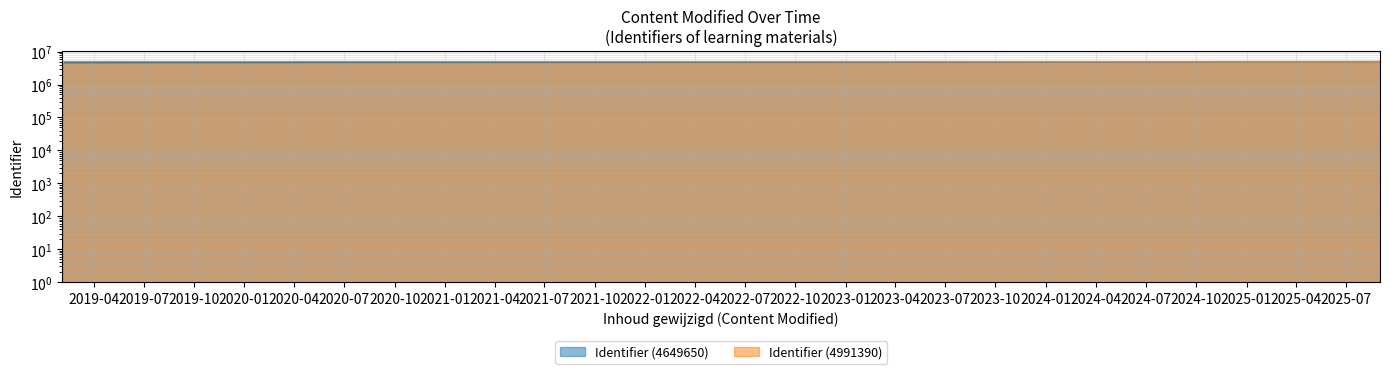

What is the sum of all Identifier (4991390) values?

49918904